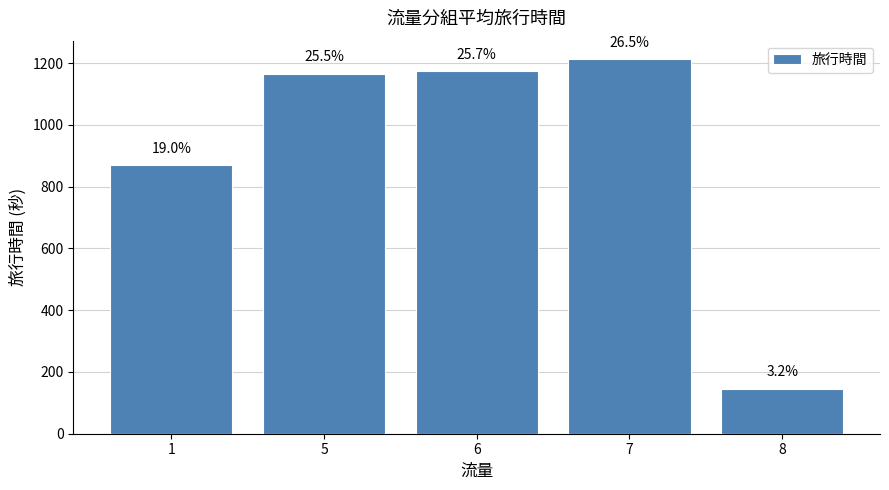

The chart shows a value of 240 at 8. True or false?

False